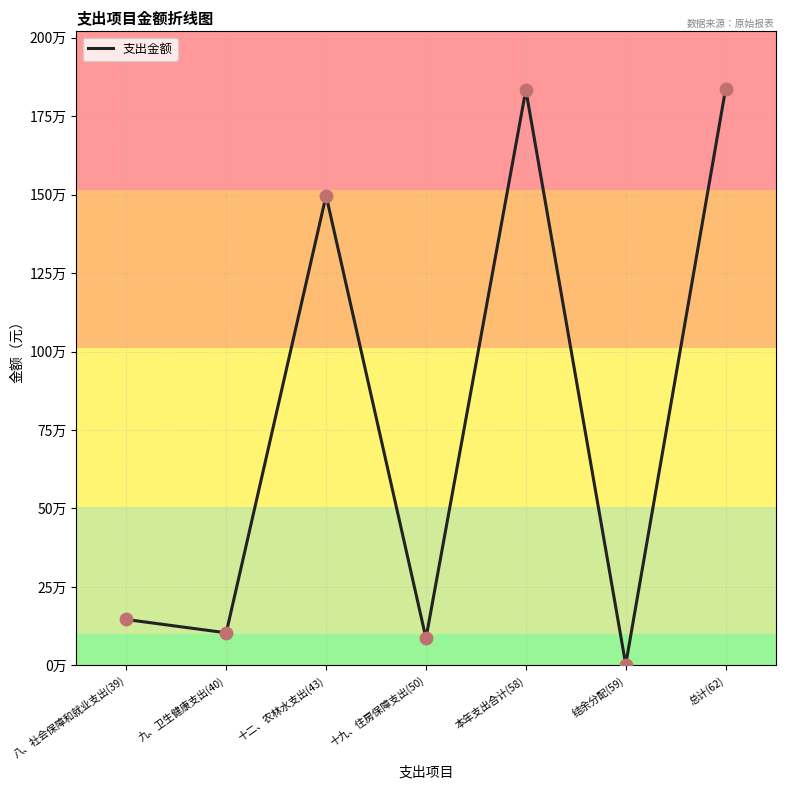

Which has a higher value, 十九、住房保障支出(50) or 十二、农林水支出(43)?

十二、农林水支出(43)